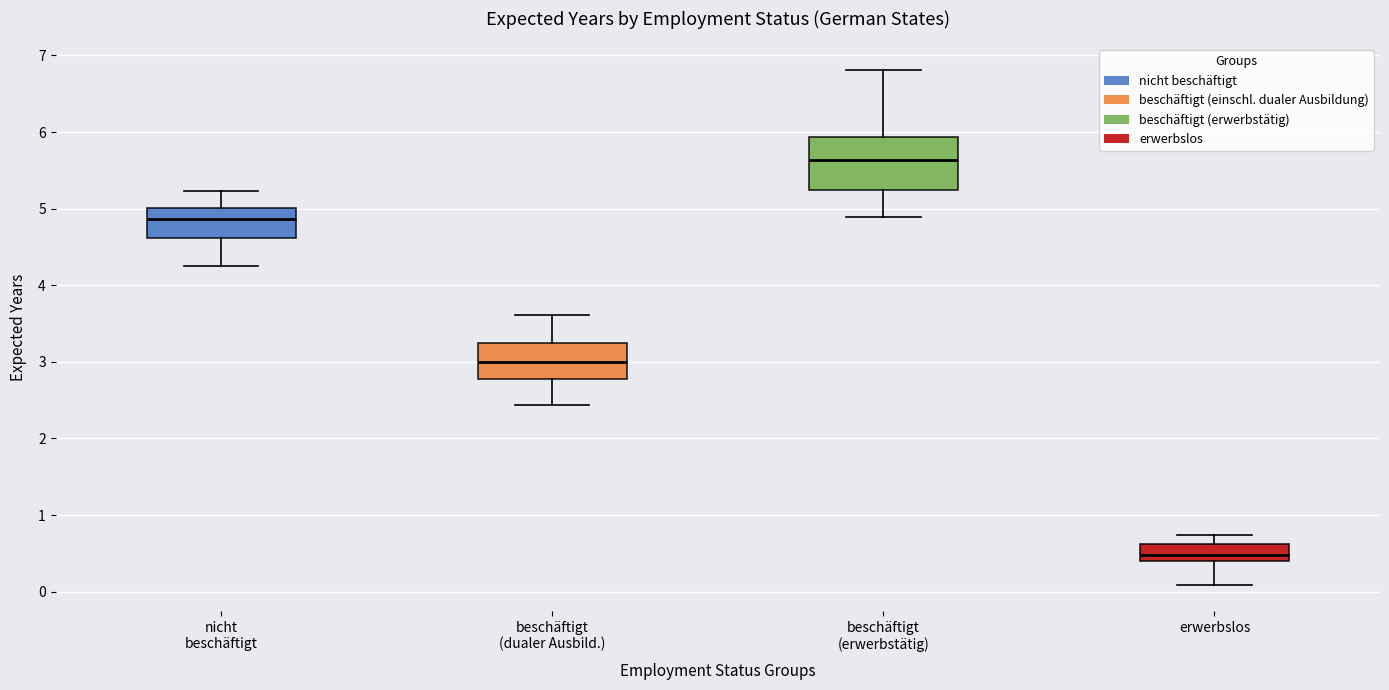

Comparing the boxes themselves (not the whiskers), which one is the tallest?

beschäftigt (erwerbstätig)